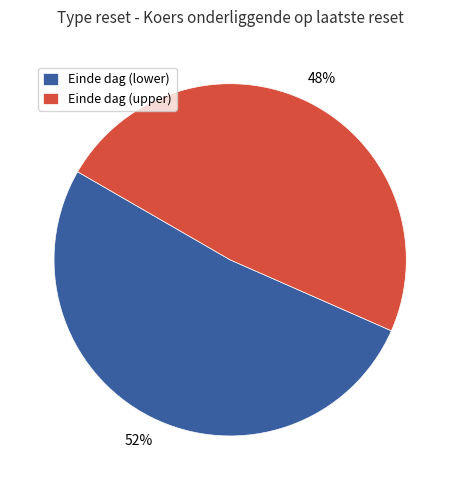

The Einde dag (upper) slice represents 55% of the pie. True or false?

False